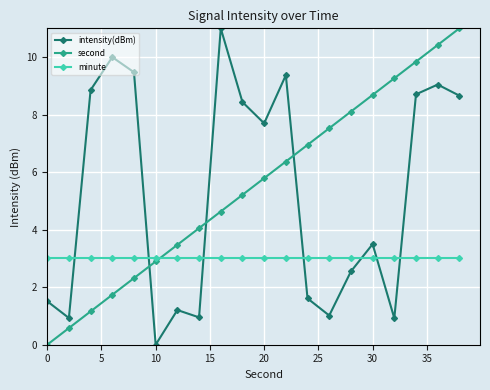

What is the value of the second point at the 18th from the left?

9.8